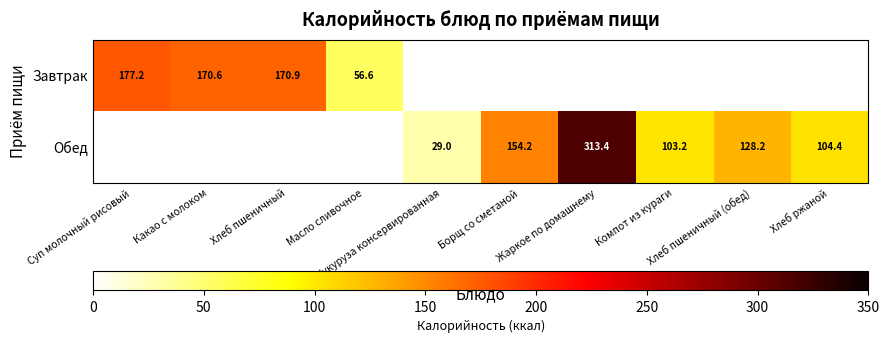

Which series has the widest spread of values?

Завтрак